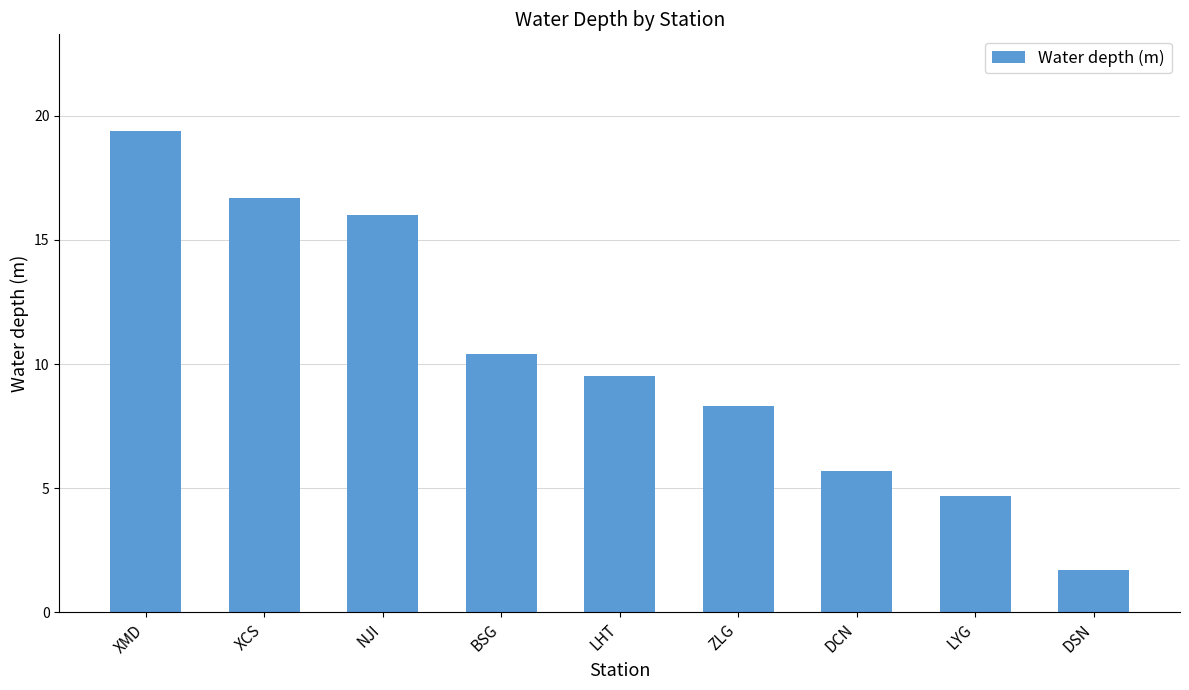

What is the difference between the values at XCS and BSG?

6.3